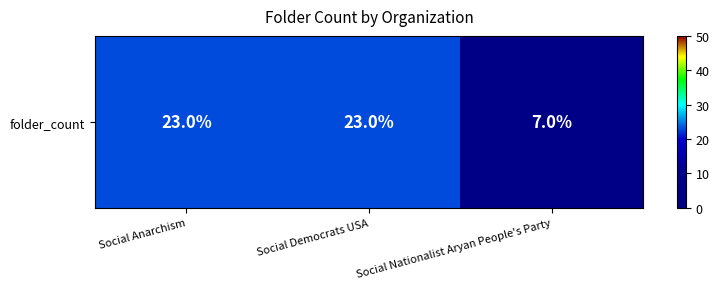

Is it true that the value at Social Nationalist Aryan People's Party is 7?

True